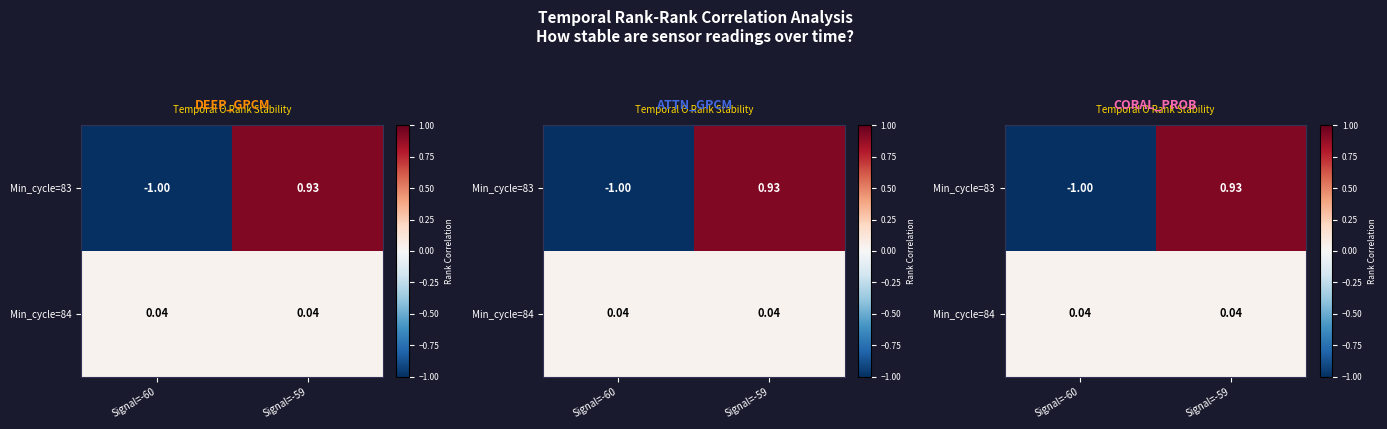

What is the spread (max minus min) of values at Signal=-59?

0.9